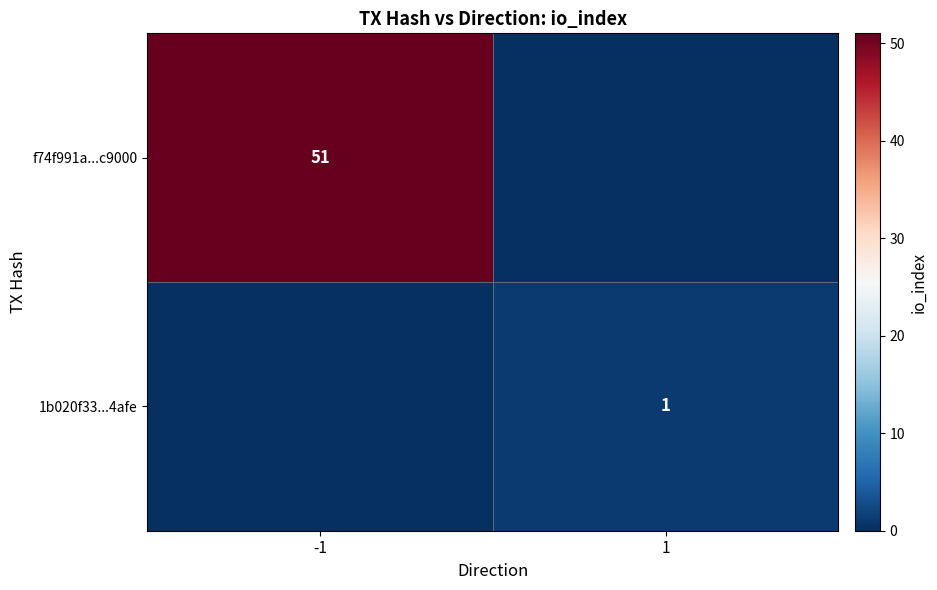

Between -1 and 1, which is larger?

-1